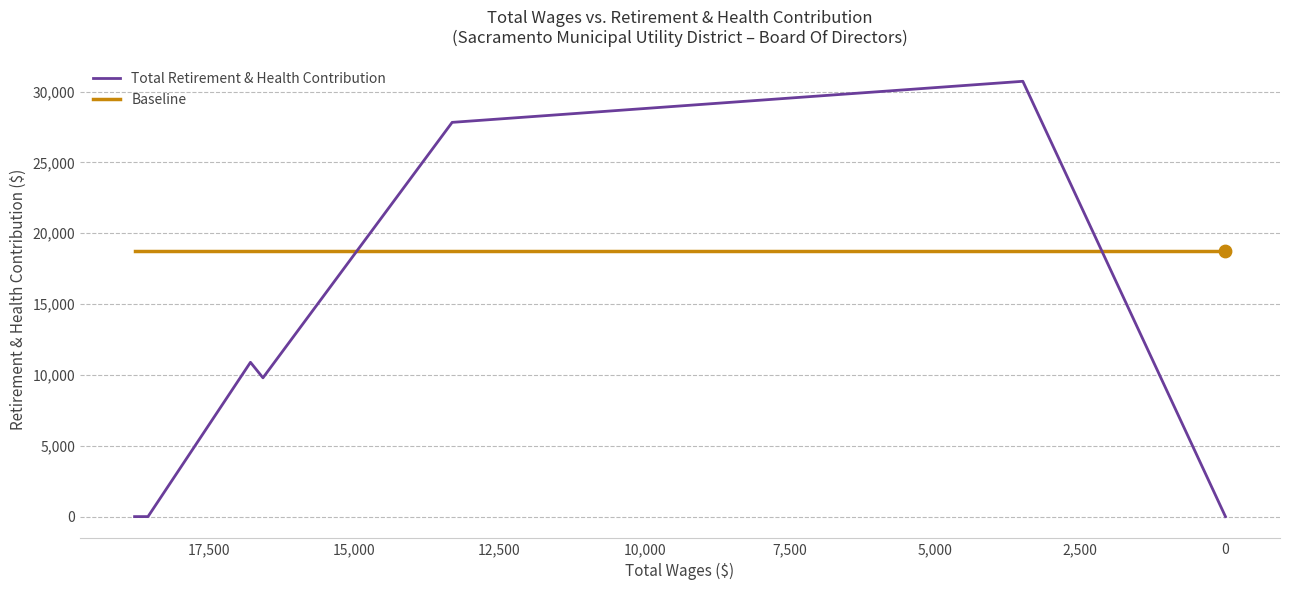

Is the value of Baseline at 0 greater than the value of Total Retirement & Health Contribution at 7,500?

No